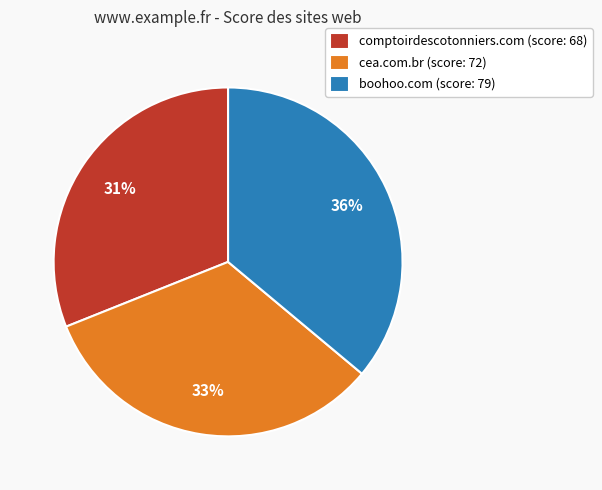

To the nearest percent, what portion does cea.com.br represent?

33%